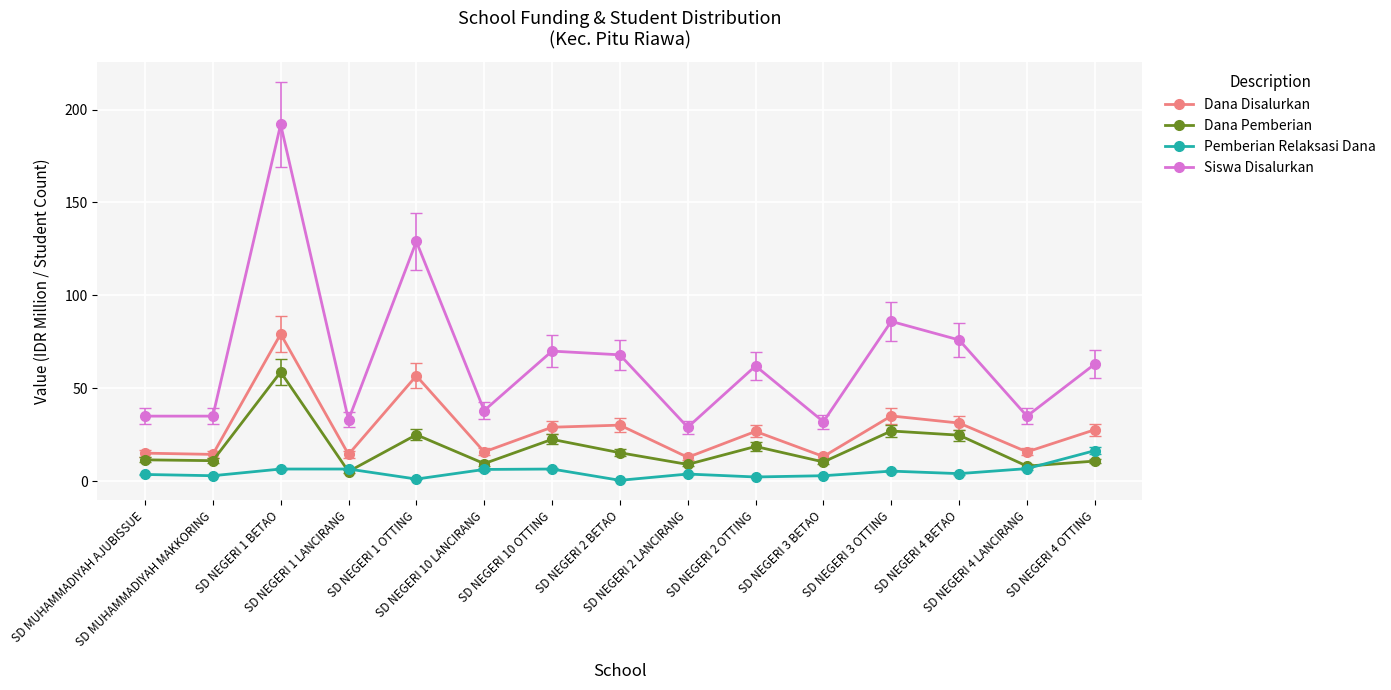

Is the value of Dana Disalurkan at SD NEGERI 10 OTTING greater than the value of Siswa Disalurkan at SD MUHAMMADIYAH AJUBISSUE?

No